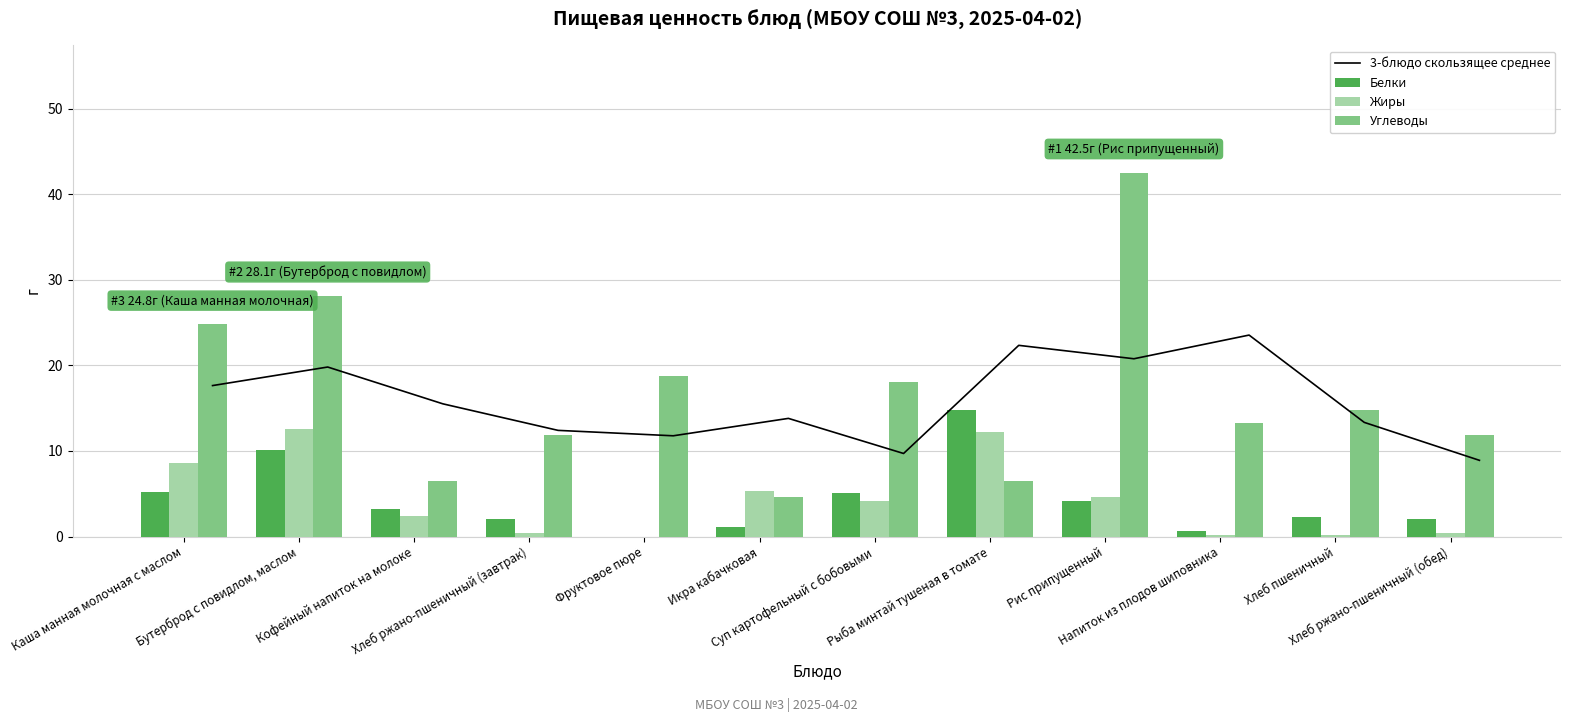

Rank the series at Рис припущенный from lowest to highest value.

Белки, Жиры, 3-блюдо скользящее среднее, Углеводы